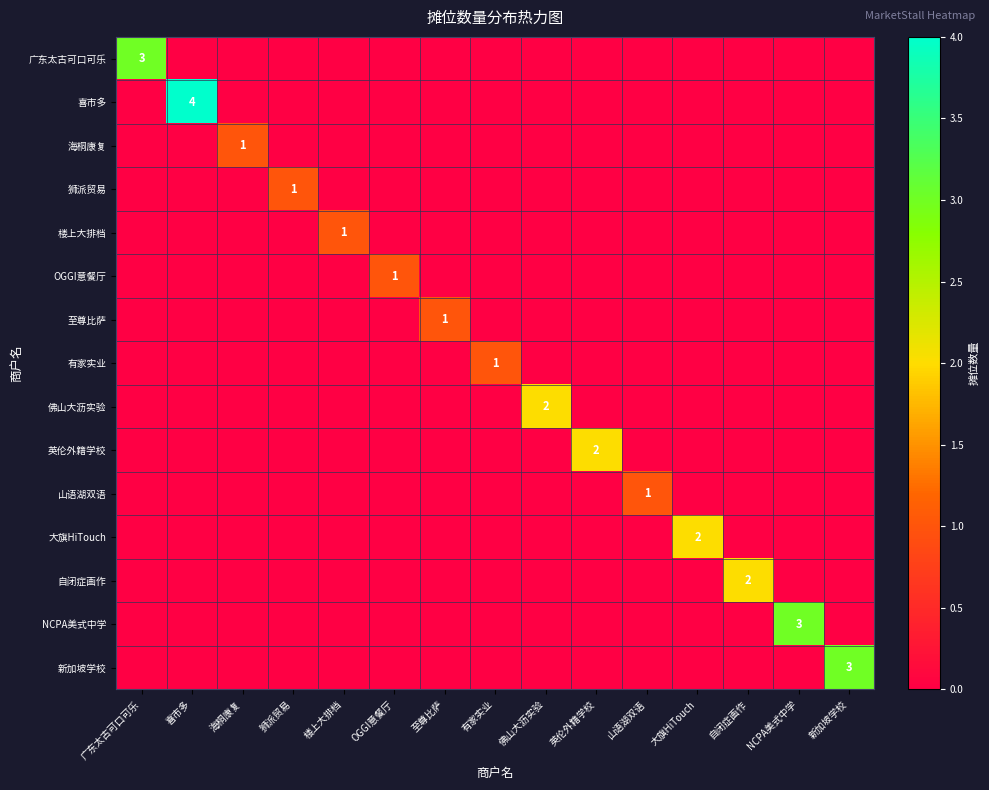

How many positive values does the 新加坡学校 series have?

1